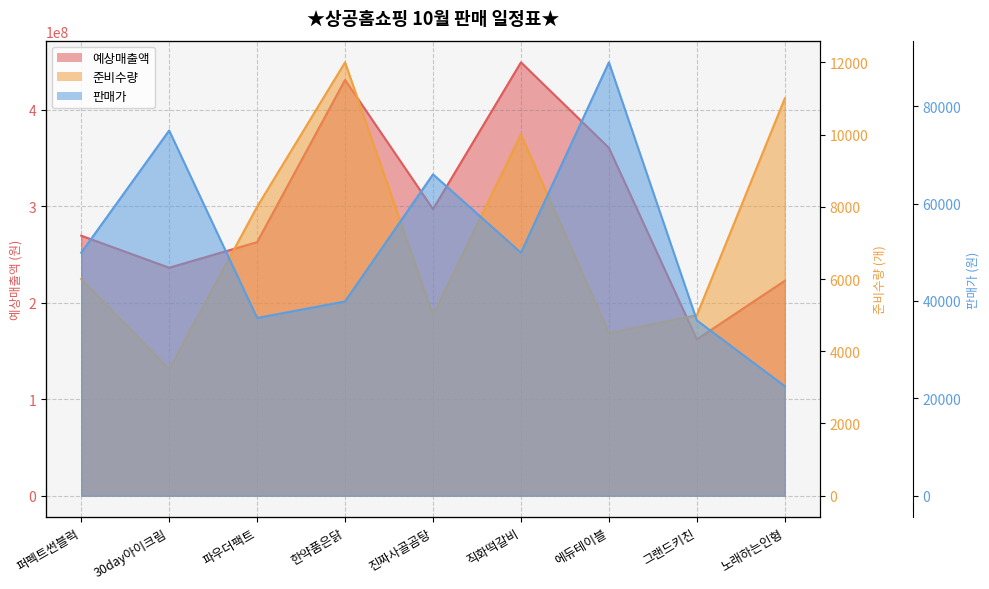

Is the value of 준비수량 at 진짜사골곰탕 greater than the value of 판매가 at 30day아이크림?

No